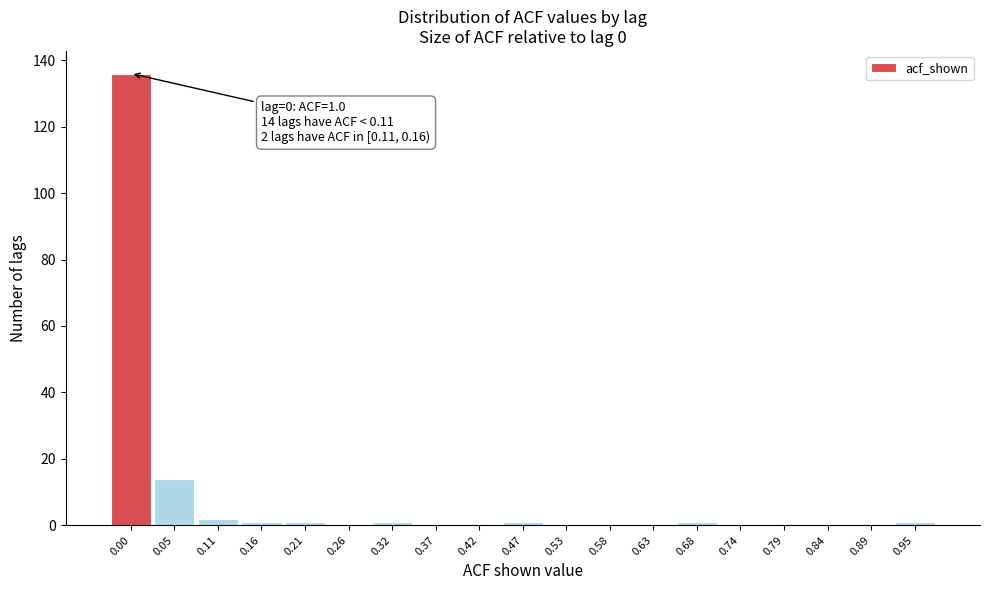

Reading right to left, extract all data points from this chart.

0.95=1	0.89=0	0.84=0	0.79=0	0.74=0	0.68=1	0.63=0	0.58=0	0.53=0	0.47=1	0.42=0	0.37=0	0.32=1	0.26=0	0.21=1	0.16=1	0.11=2	0.05=14	0.00=136